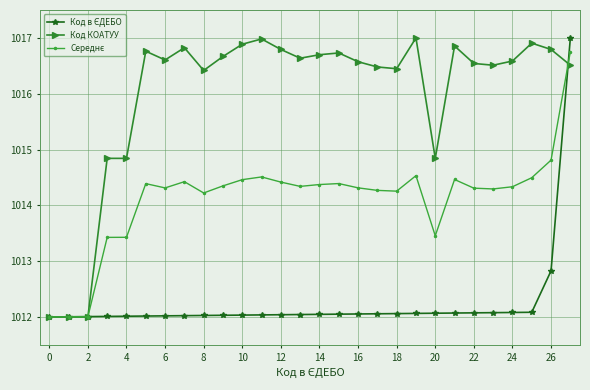

Which series has the largest total across all categories?

Код КОАТУУ